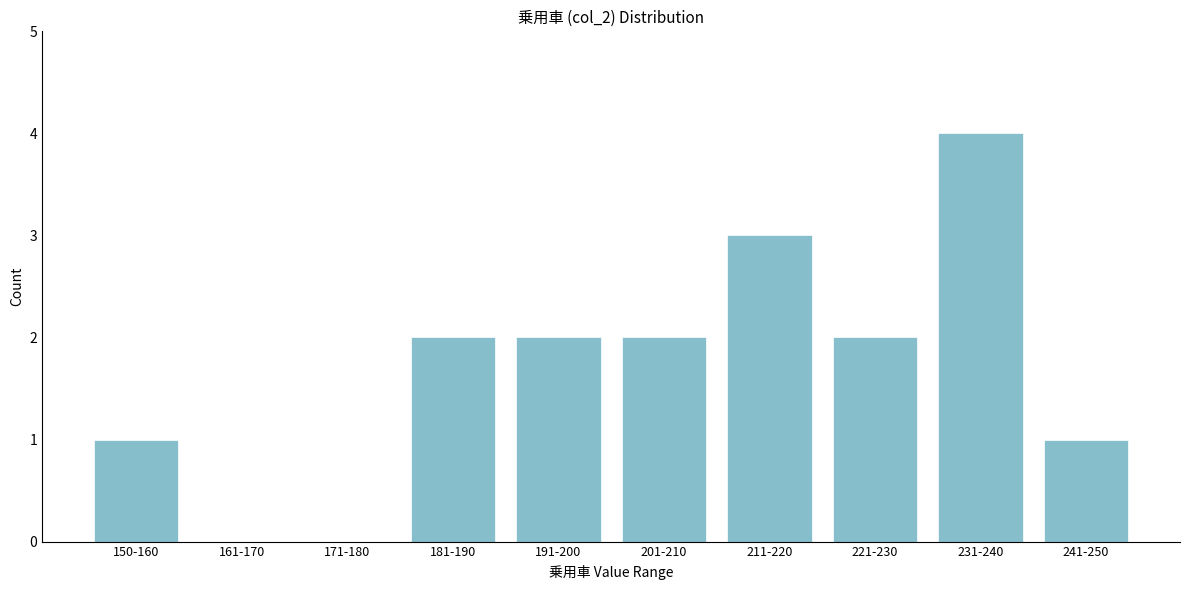

Reading left to right, list all the values displayed in this chart.

150-160=1	161-170=0	171-180=0	181-190=2	191-200=2	201-210=2	211-220=3	221-230=2	231-240=4	241-250=1